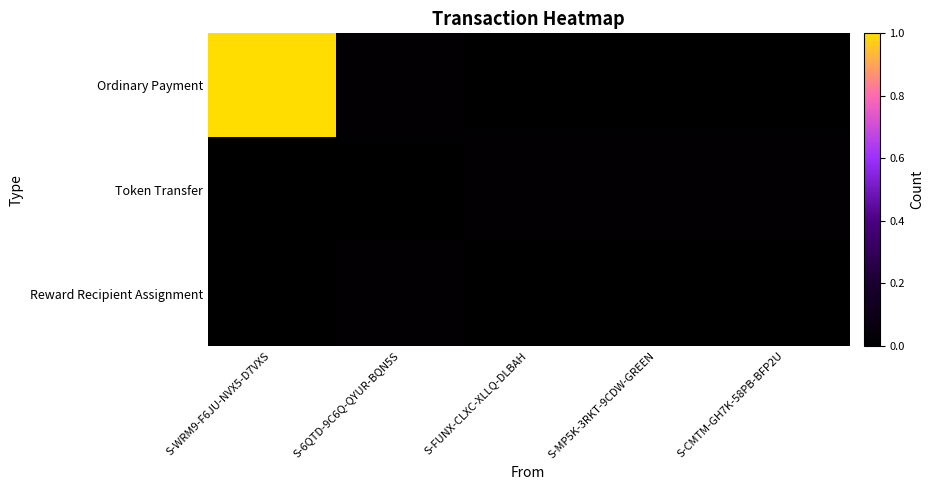

What is the total value across all series at S-WRM9-F6JU-NVX5-D7VXS?

1.0